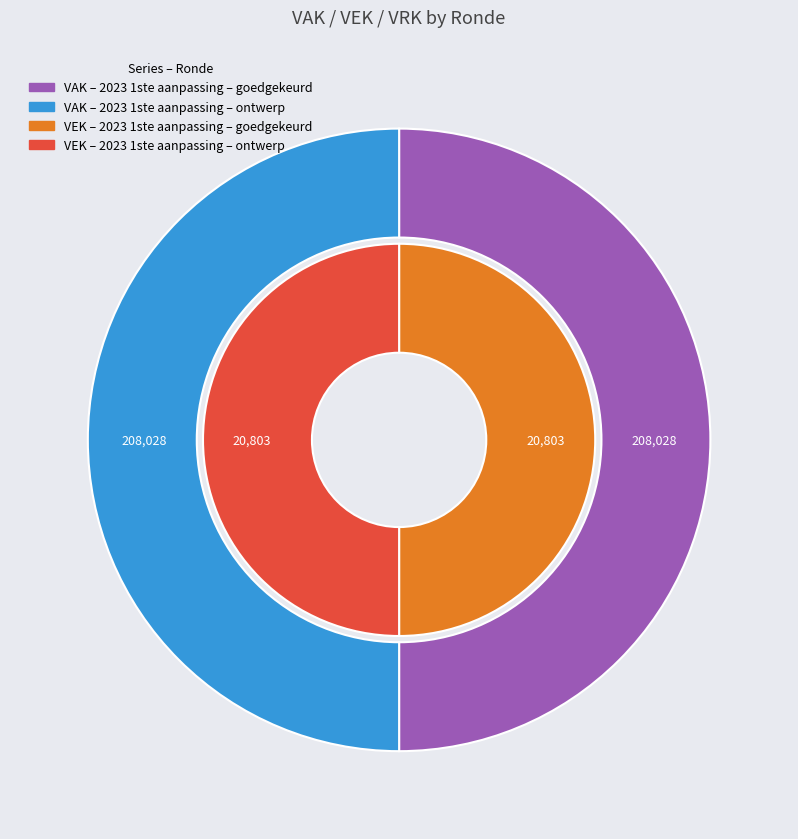

Which category has the smallest portion of the pie?

2023 1ste aanpassing – goedgekeurd